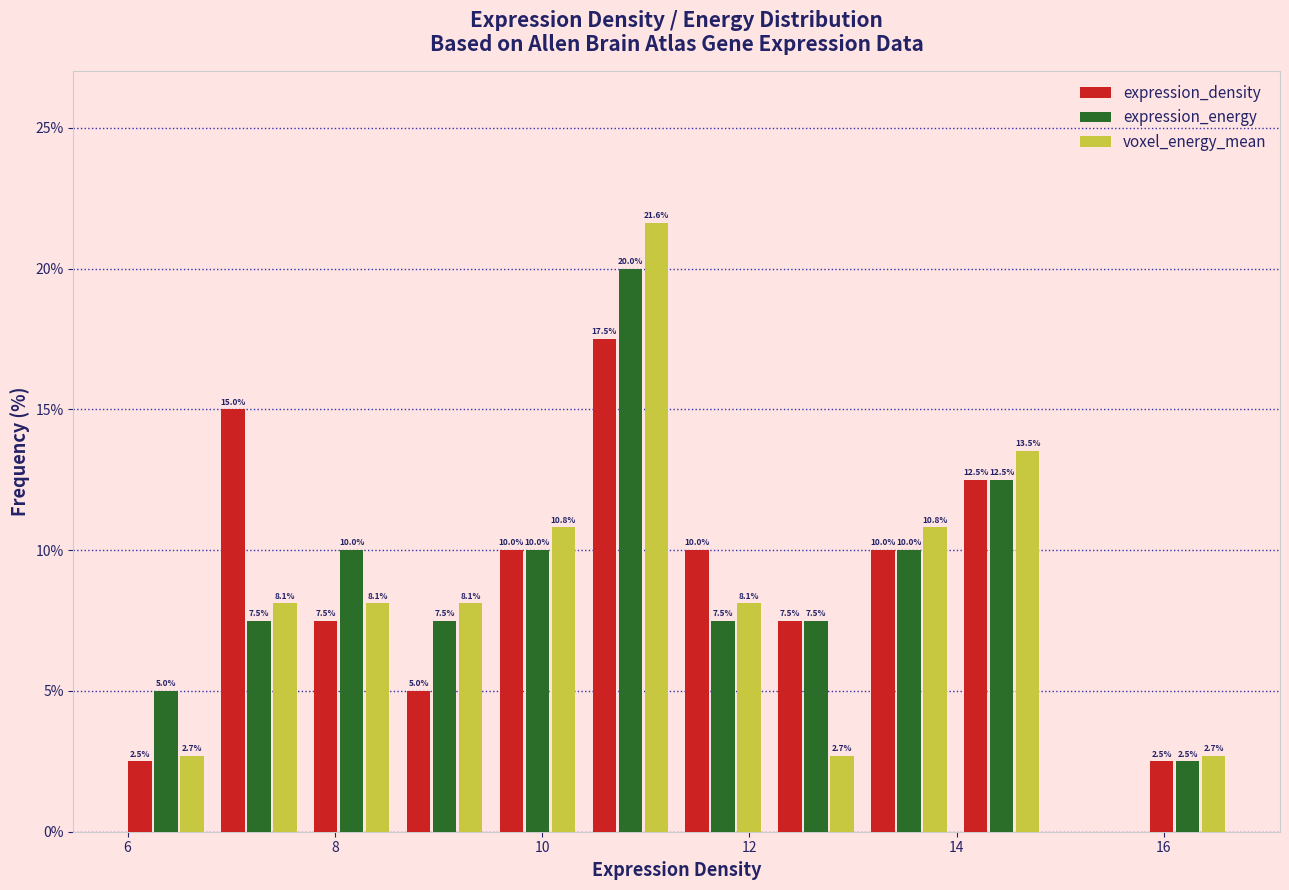

In the expression_energy series, which range on the x-axis has the tallest bar?

10.4 to 11.2